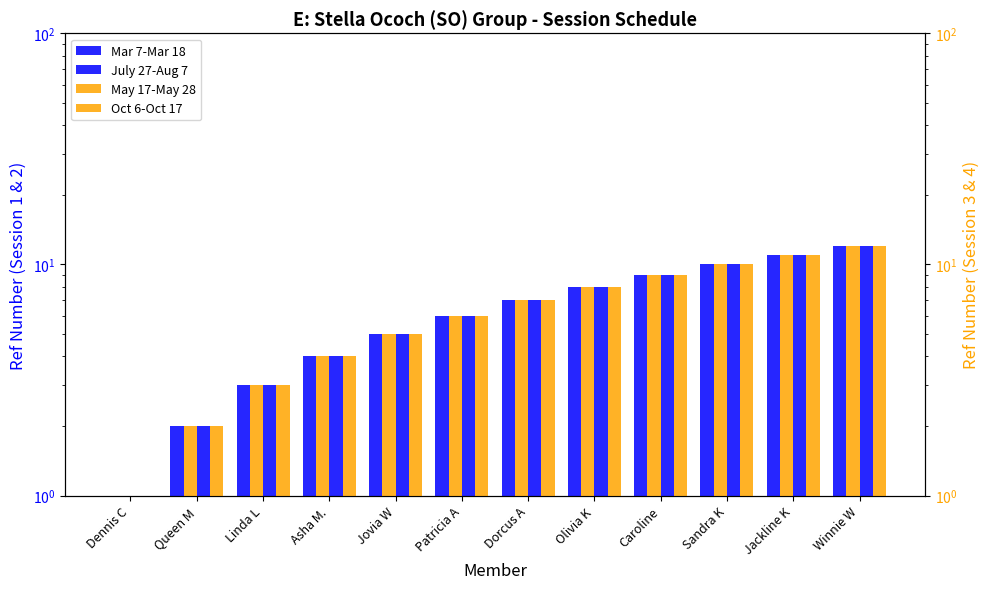

True or false: July 27-Aug 7 has a value of 11 at Jackline K.

True